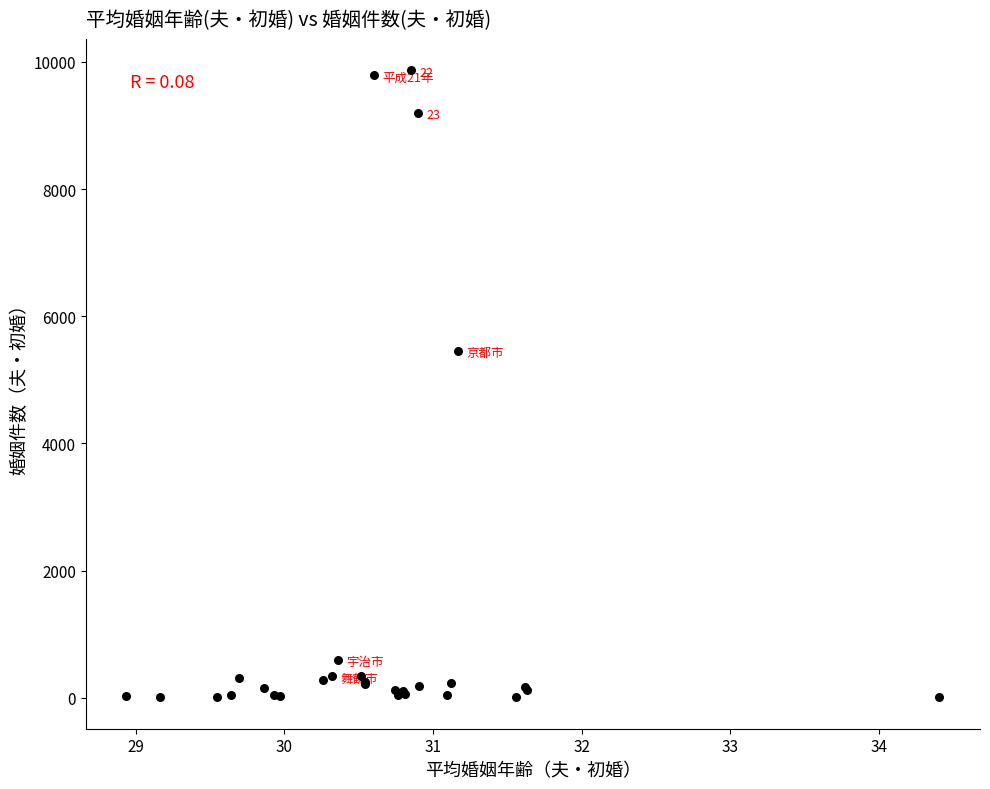

What Y value in the scatter plot is closest to 4937?

5459